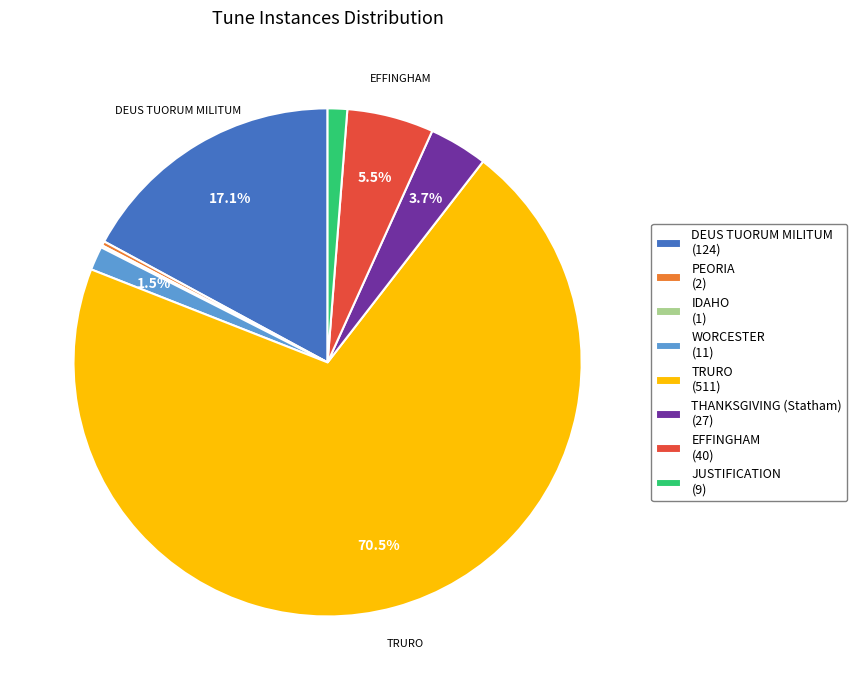

How much of the chart is everything except THANKSGIVING (Statham) (27)?

96.3%